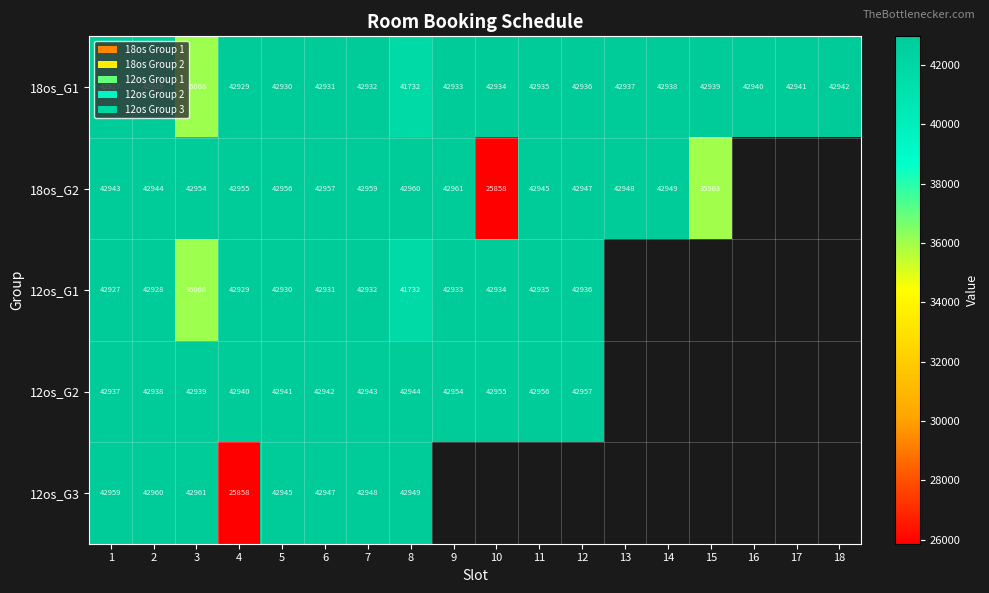

What is the spread (max minus min) of values at 2?

32